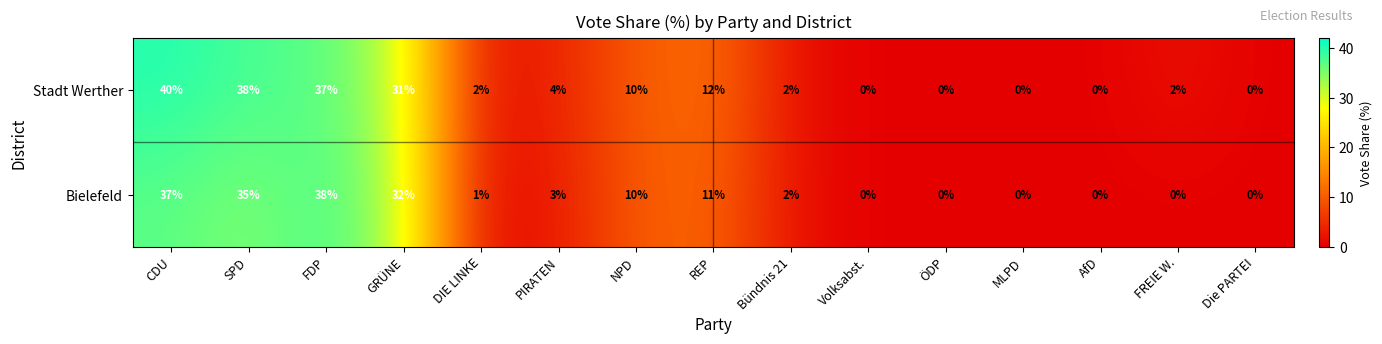

What is the sum of the Stadt Werther values at REP and GRÜNE?

43